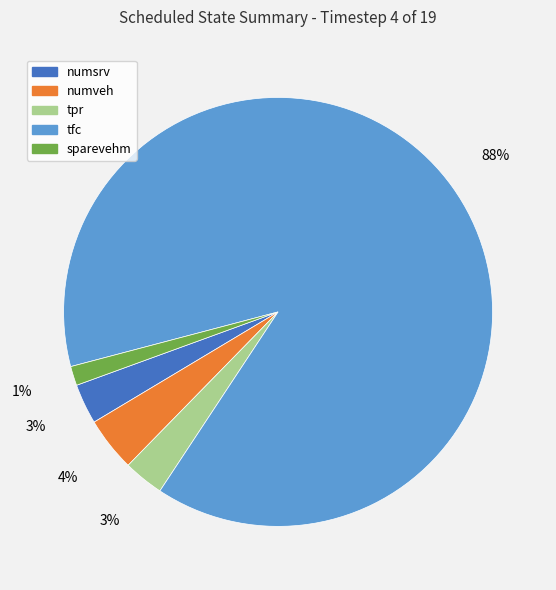

Does tfc account for over 50% of the chart?

Yes